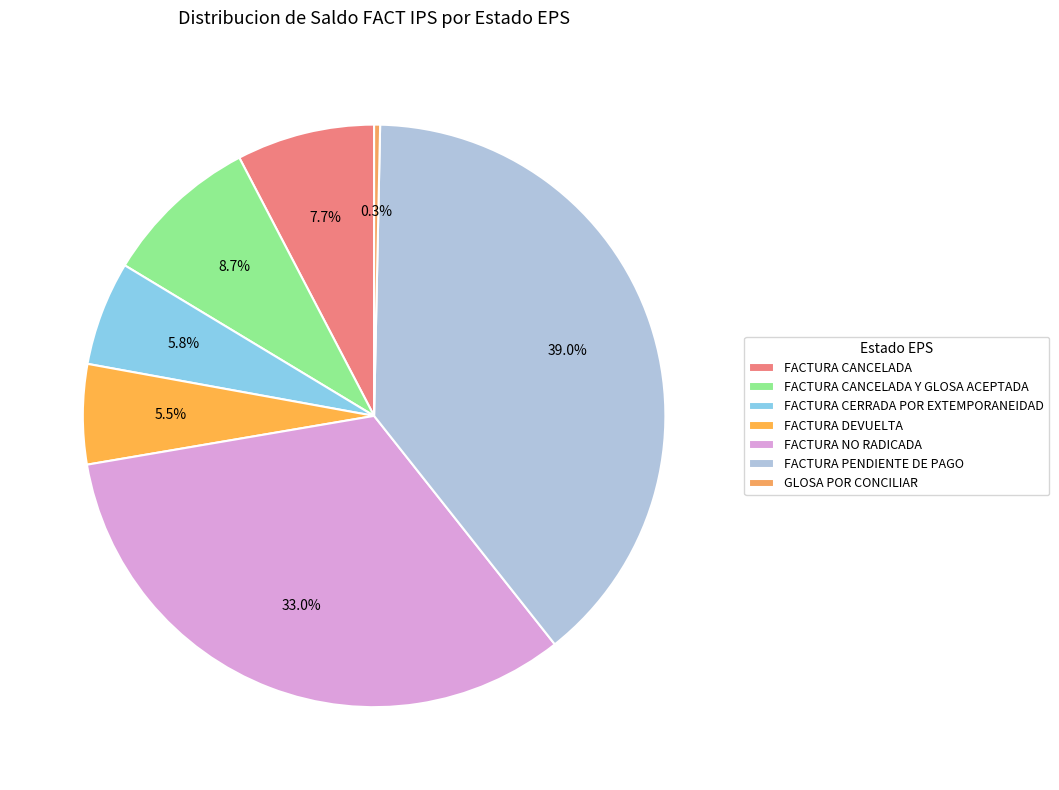

Rank the categories by value from lowest to highest.

GLOSA POR CONCILIAR, FACTURA DEVUELTA, FACTURA CERRADA POR EXTEMPORANEIDAD, FACTURA CANCELADA, FACTURA CANCELADA Y GLOSA ACEPTADA, FACTURA NO RADICADA, FACTURA PENDIENTE DE PAGO